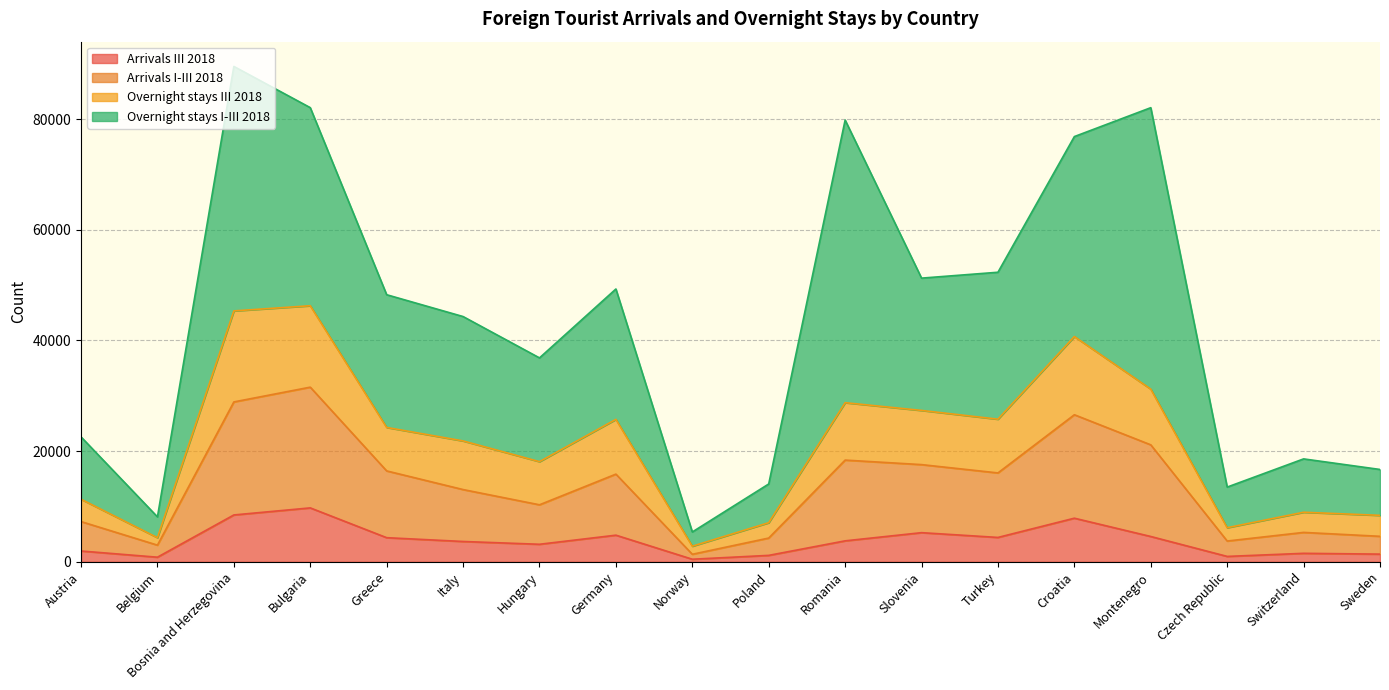

What are all the series names shown in the legend?

Arrivals III 2018, Arrivals I-III 2018, Overnight stays III 2018, Overnight stays I-III 2018